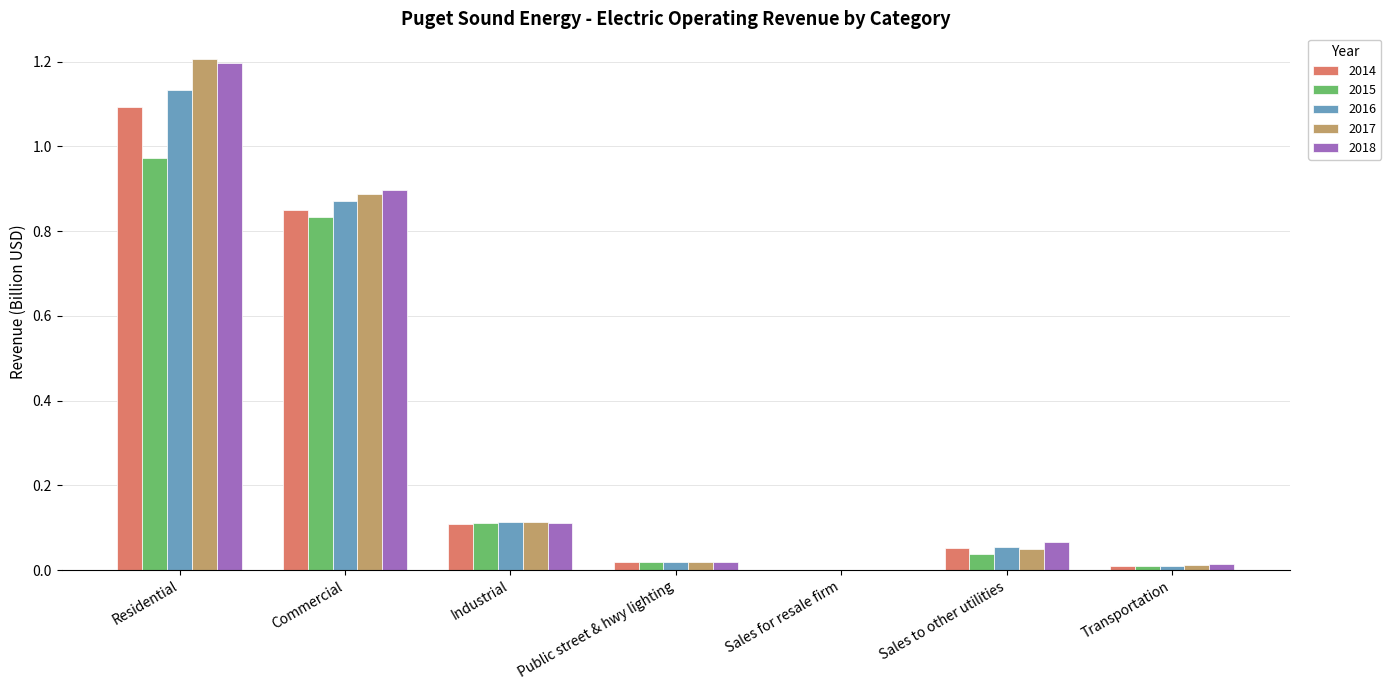

Is the value of 2015 at Commercial greater than the value of 2014 at Industrial?

Yes